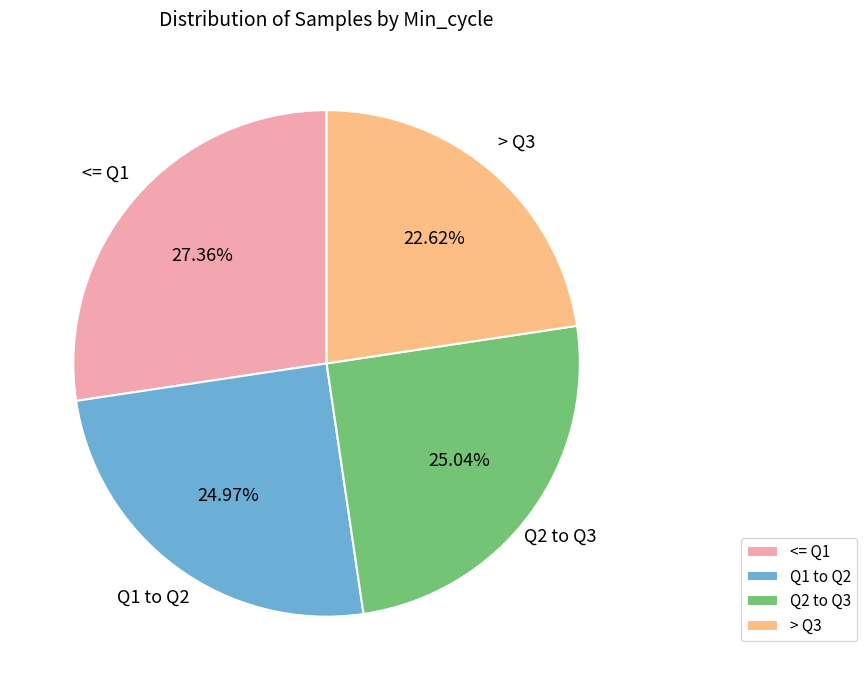

Is the sum of <= Q1 and > Q3 greater than half?

No